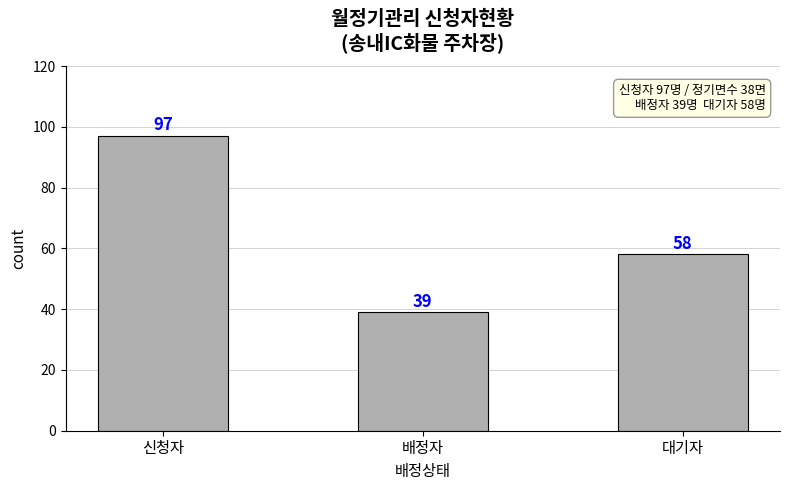

Reading left to right, extract all data points from this chart.

신청자=97	배정자=39	대기자=58